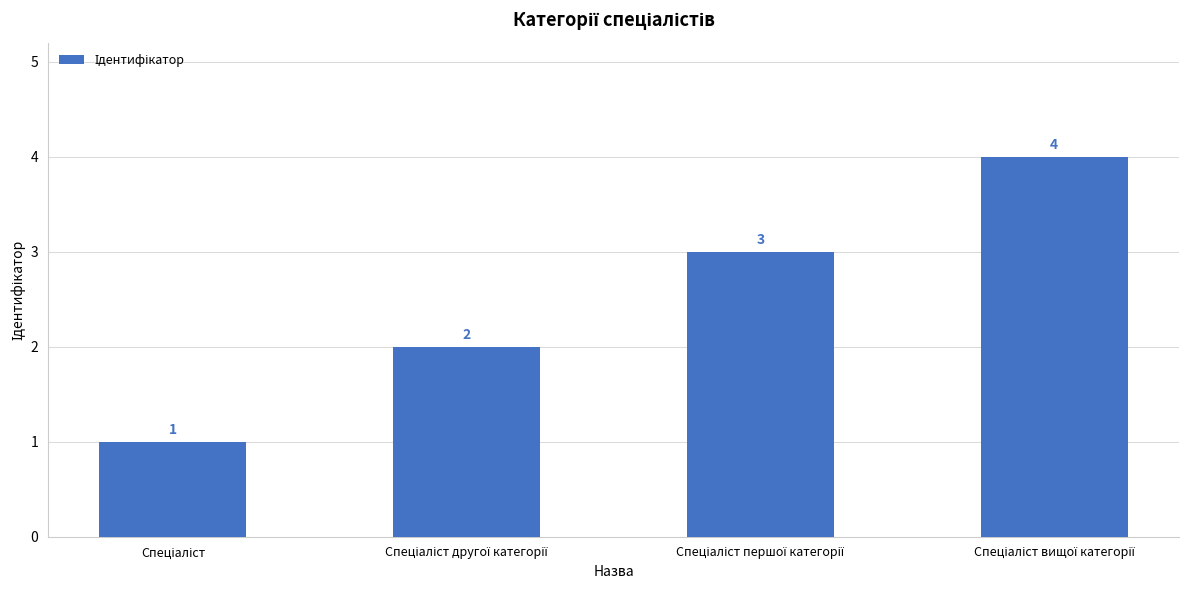

What is the value of the 2nd bar from the left?

2